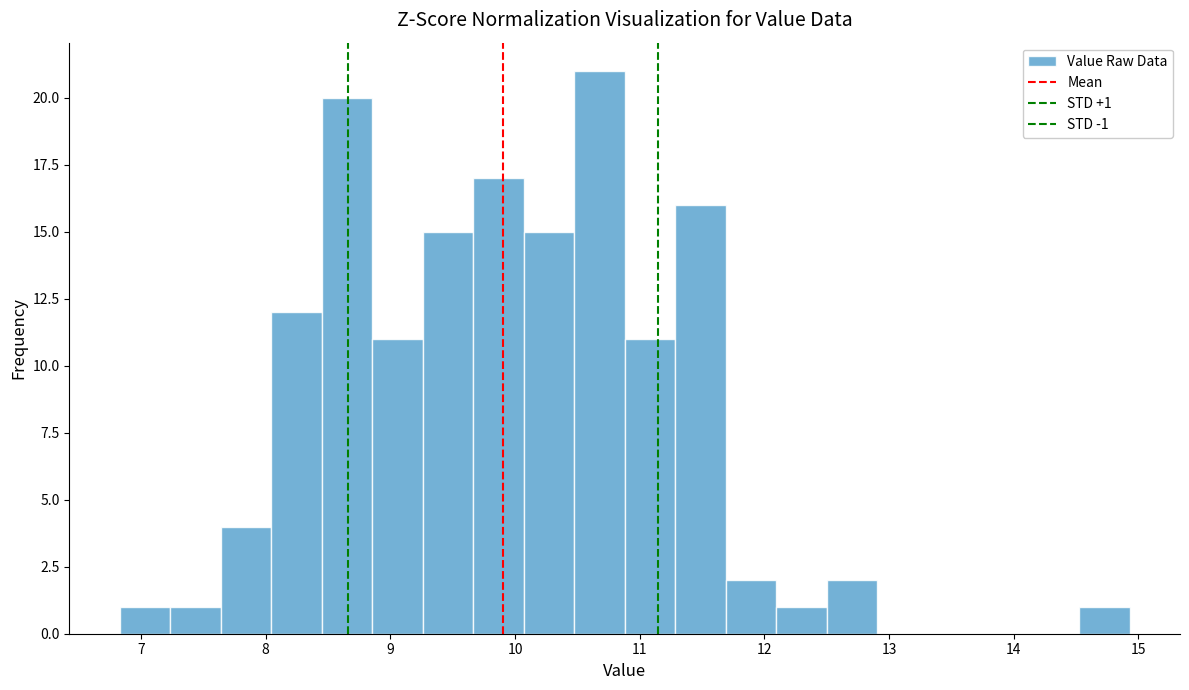

Which range on the x-axis has the tallest bar?

10.5 to 10.9